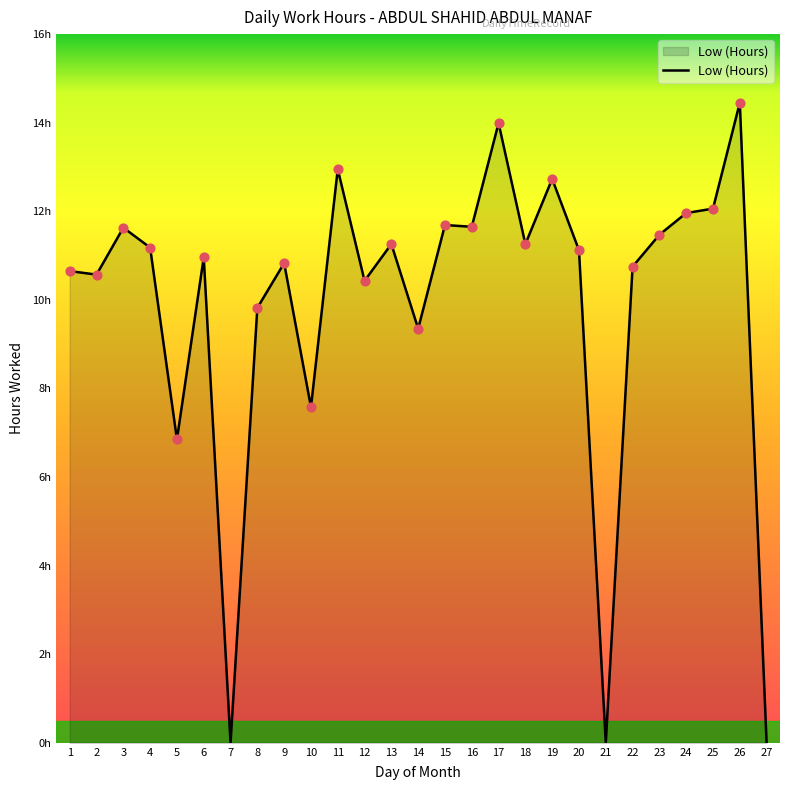

What is the change in value from 10 to 11?

+5.4